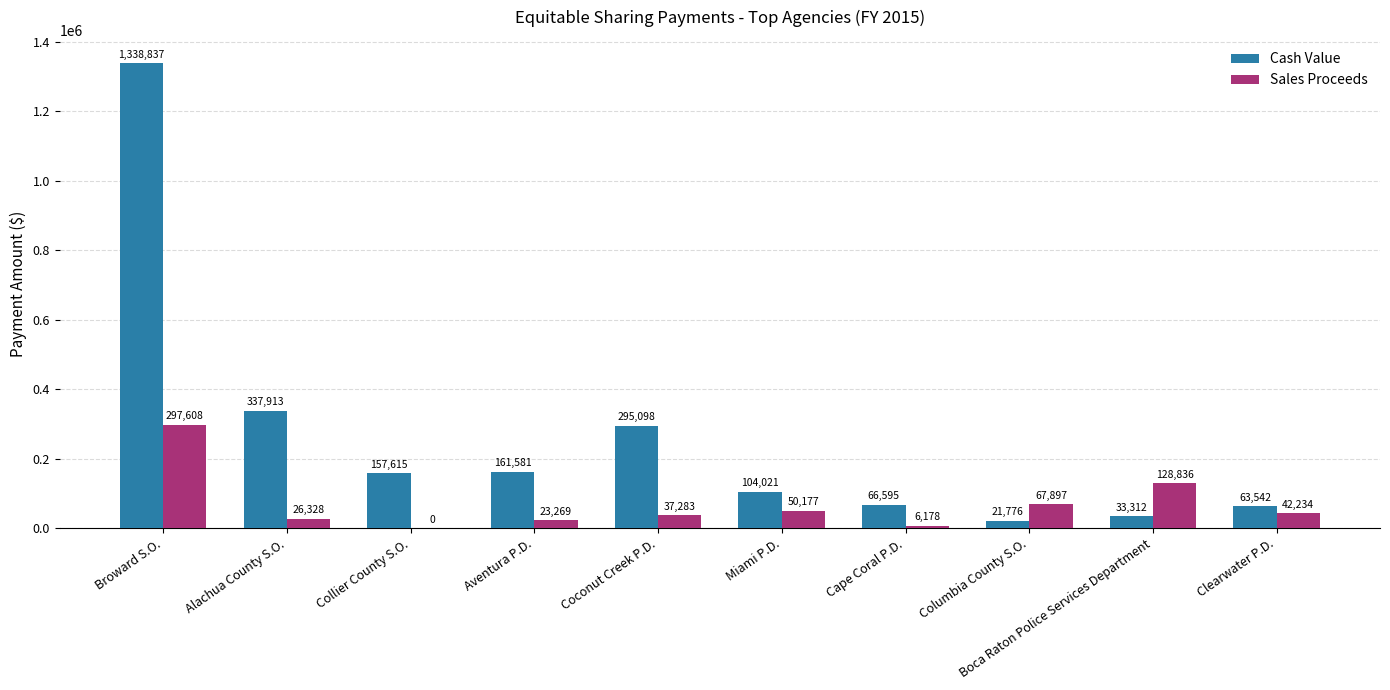

Is the value of Cash Value at Miami P.D. greater than the value of Sales Proceeds at Aventura P.D.?

Yes